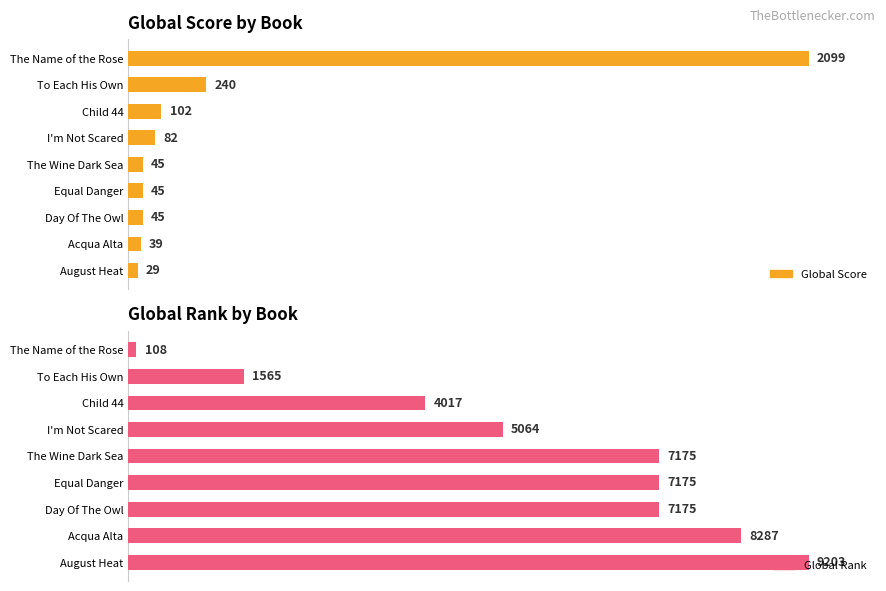

The value of Global Score at The Wine Dark Sea is 3.4. True or false?

False